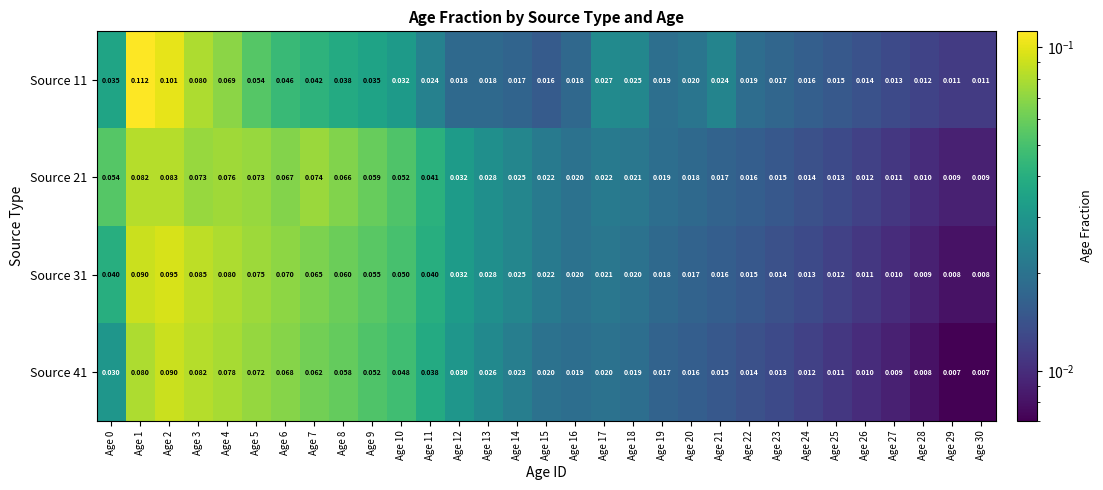

List the series in order of their peak value, lowest first.

Source 21, Source 41, Source 31, Source 11